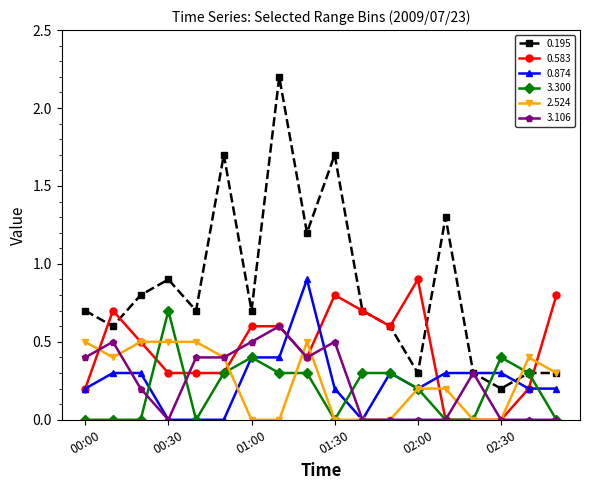

Which series has the largest range (max minus min)?

0.195